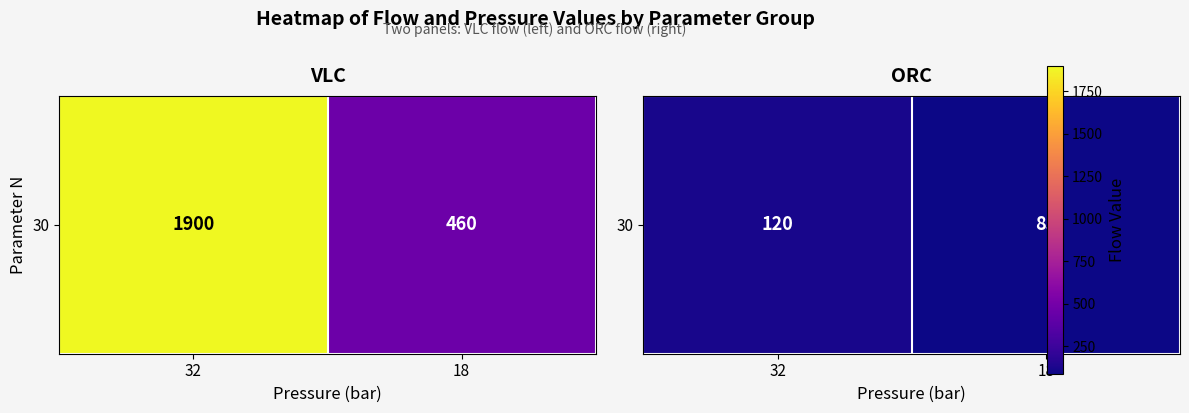

Read the value at 18.

85